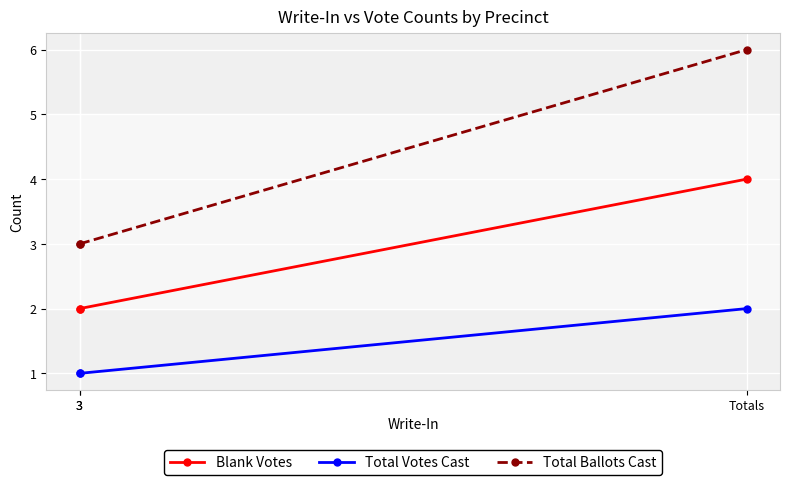

What is the label of the 1st point from the right?

Totals